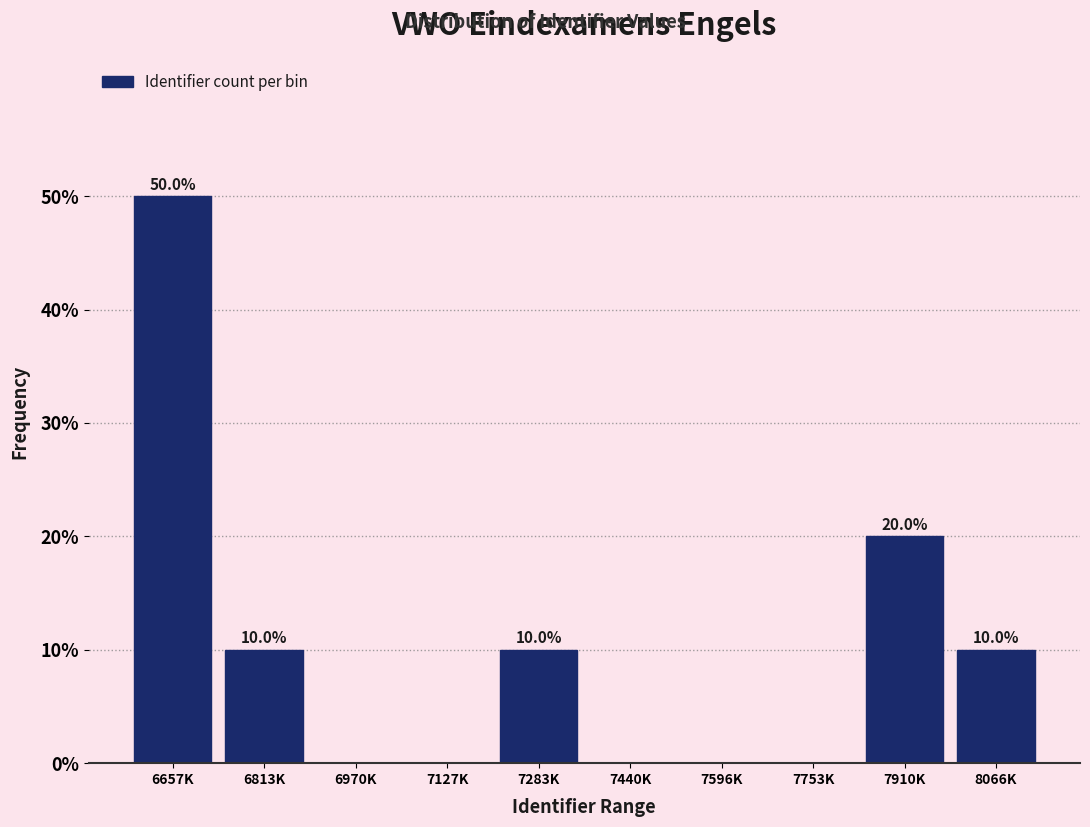

Reading right to left, transcribe all the data shown in this chart.

8066K=10	7910K=20	7753K=0	7596K=0	7440K=0	7283K=10	7127K=0	6970K=0	6813K=10	6657K=50